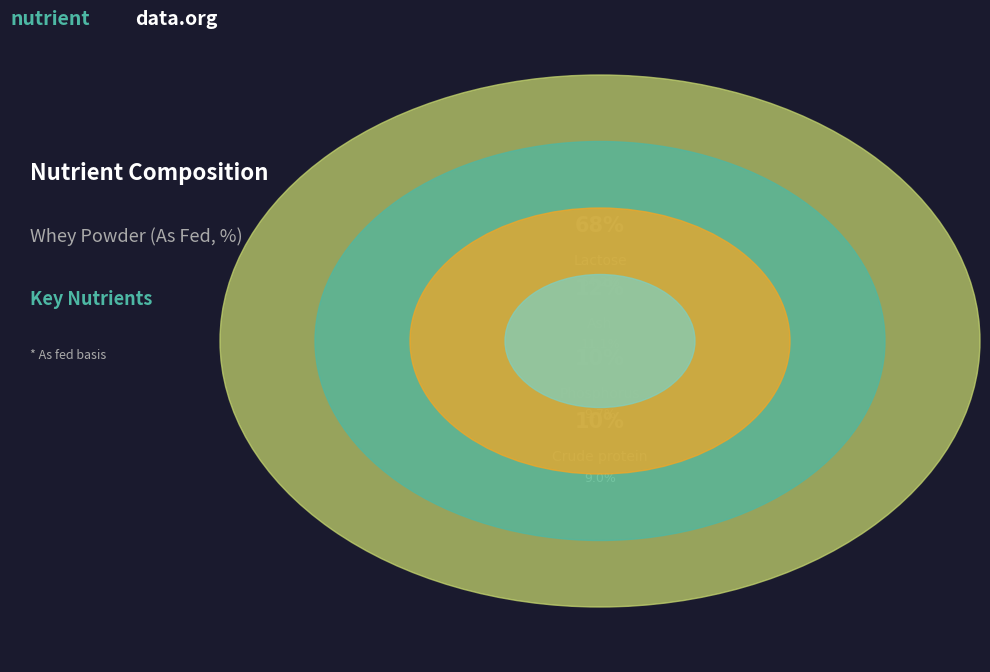

What is the change in value from Lactose to Ash?

-53.1